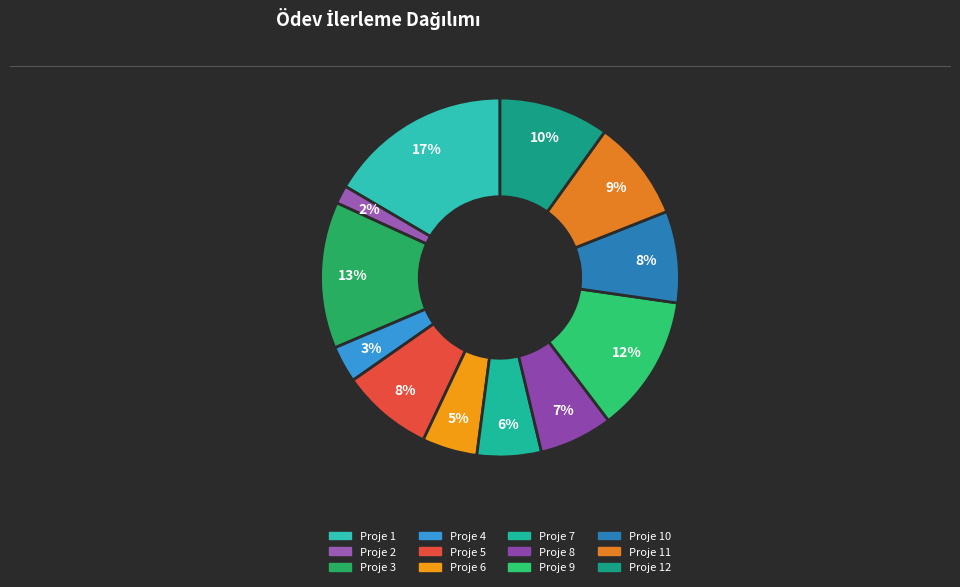

Count the number of slices in the pie.

12